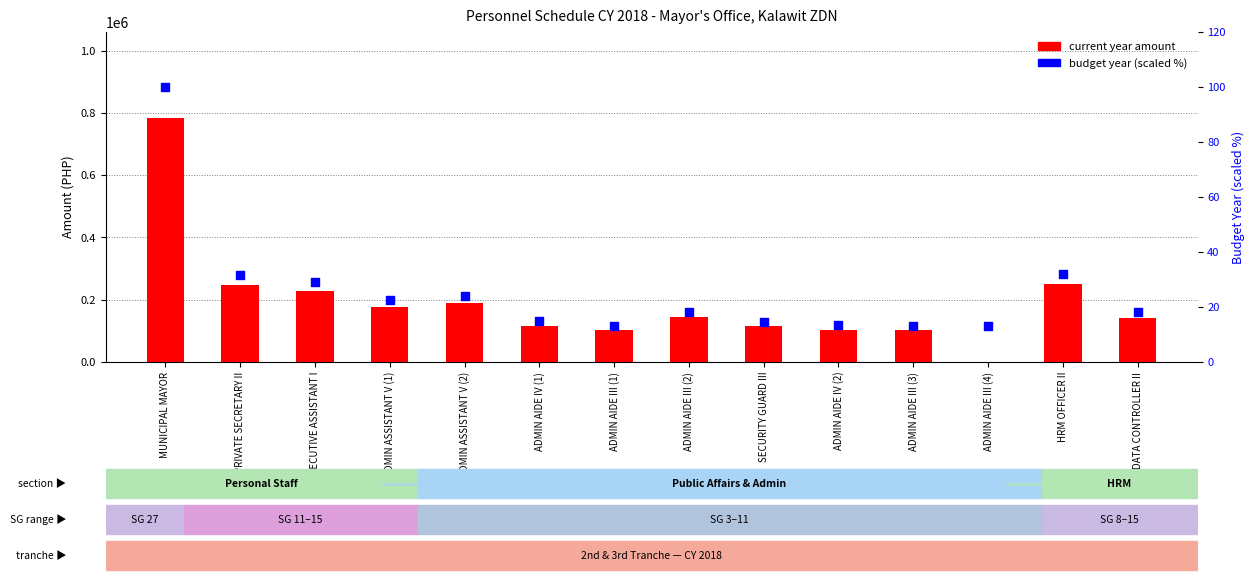

What are all the series names shown in the legend?

current year amount, budget year (scaled %)